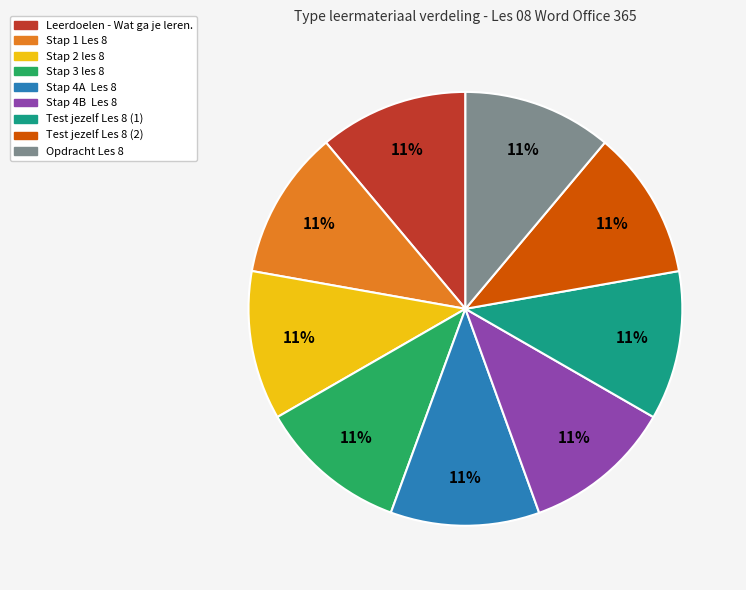

Do Stap 3 les 8 and Stap 2 les 8 together represent more than half of the pie?

No